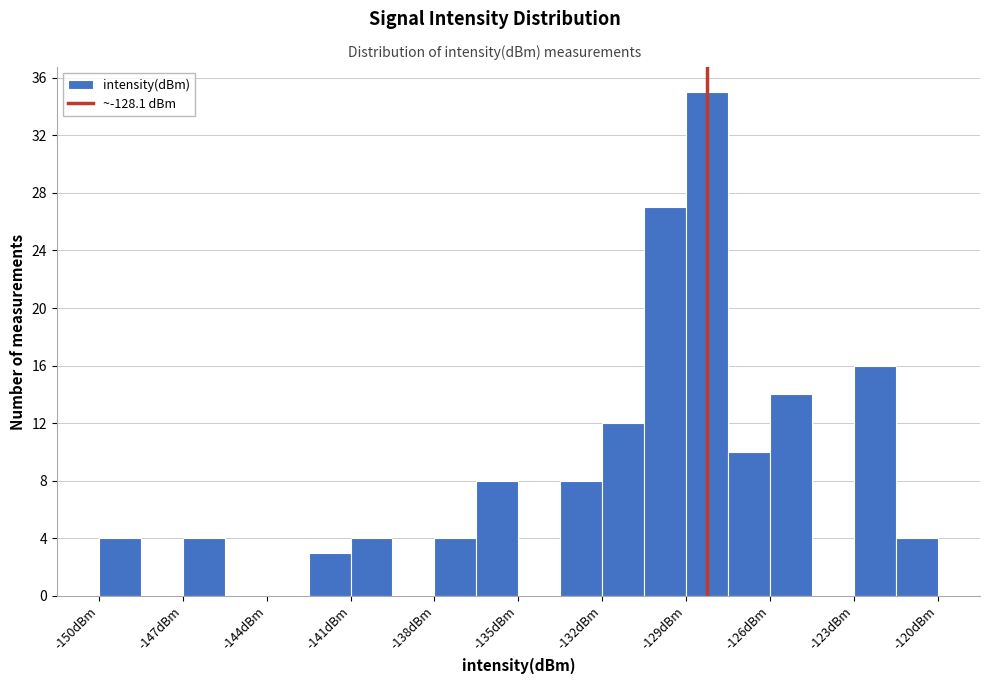

Around what value on the x-axis is the tallest bar? Give the approximate position of its centre, as read against the axis.

-128.0